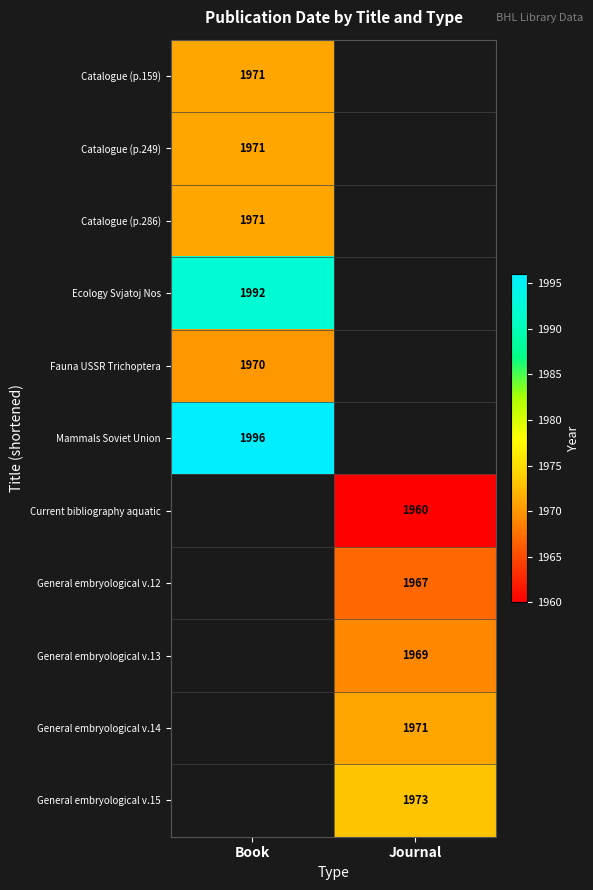

True or false: Ecology Svjatoj Nos has a value of 3497 at Book.

False